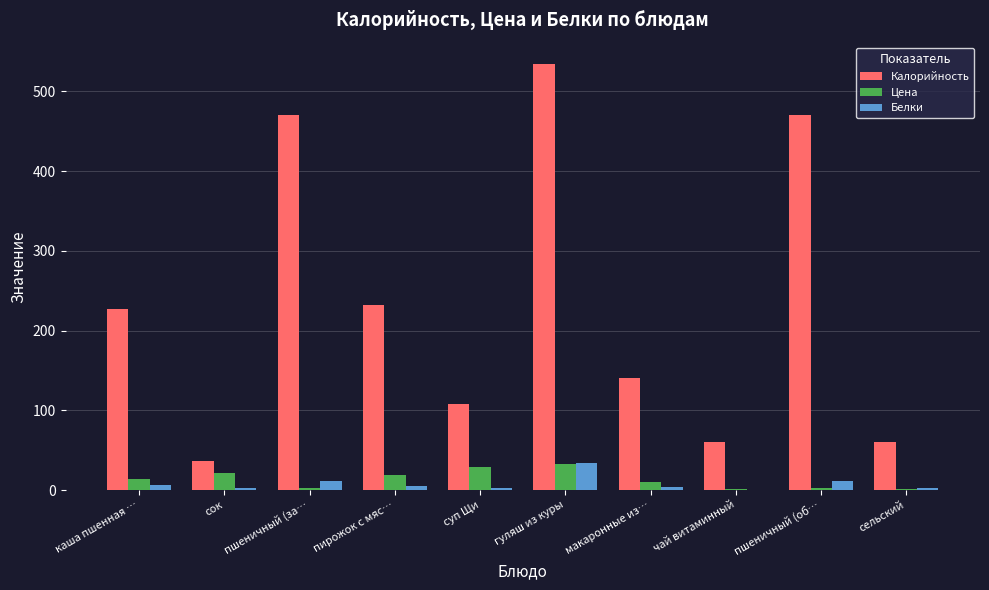

How many values in the Цена series exceed 14?

5